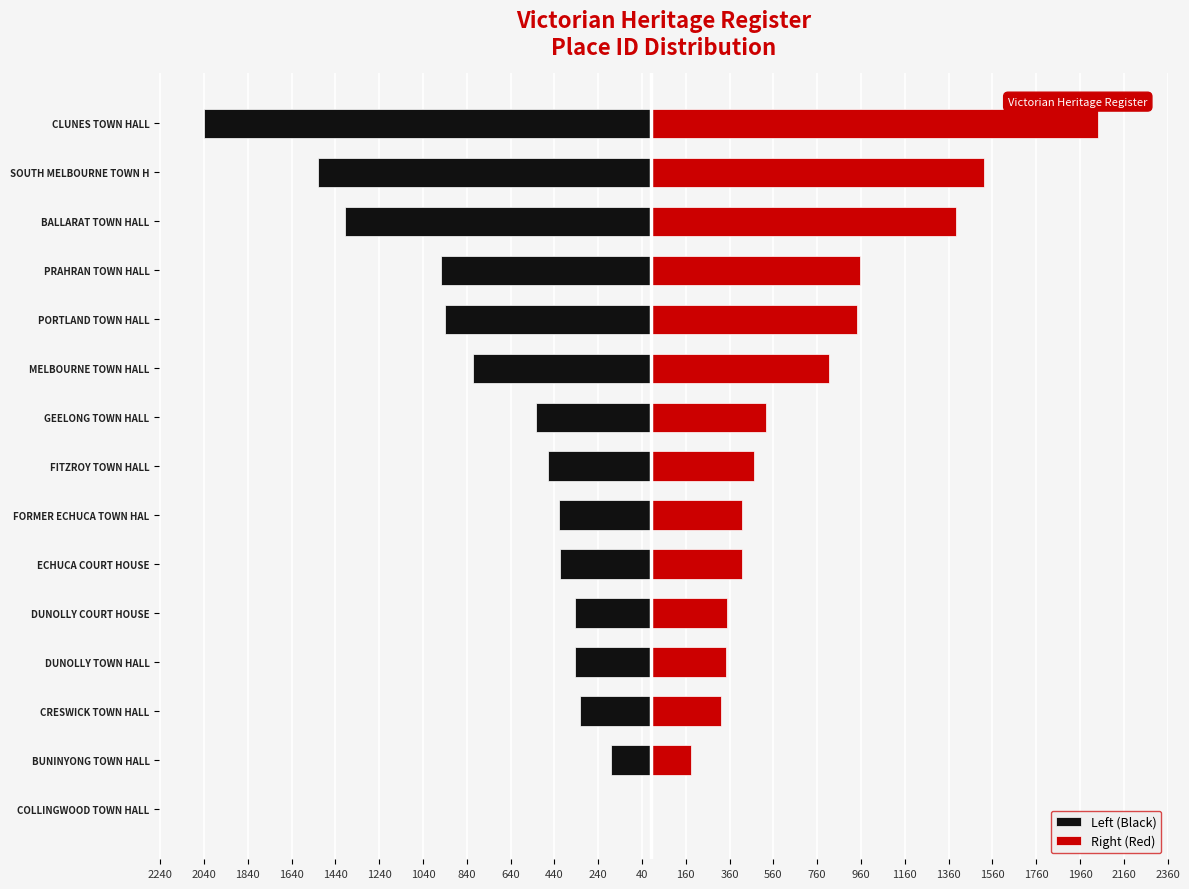

Is it true that Left (Black) equals -656 at ECHUCA COURT HOUSE?

False